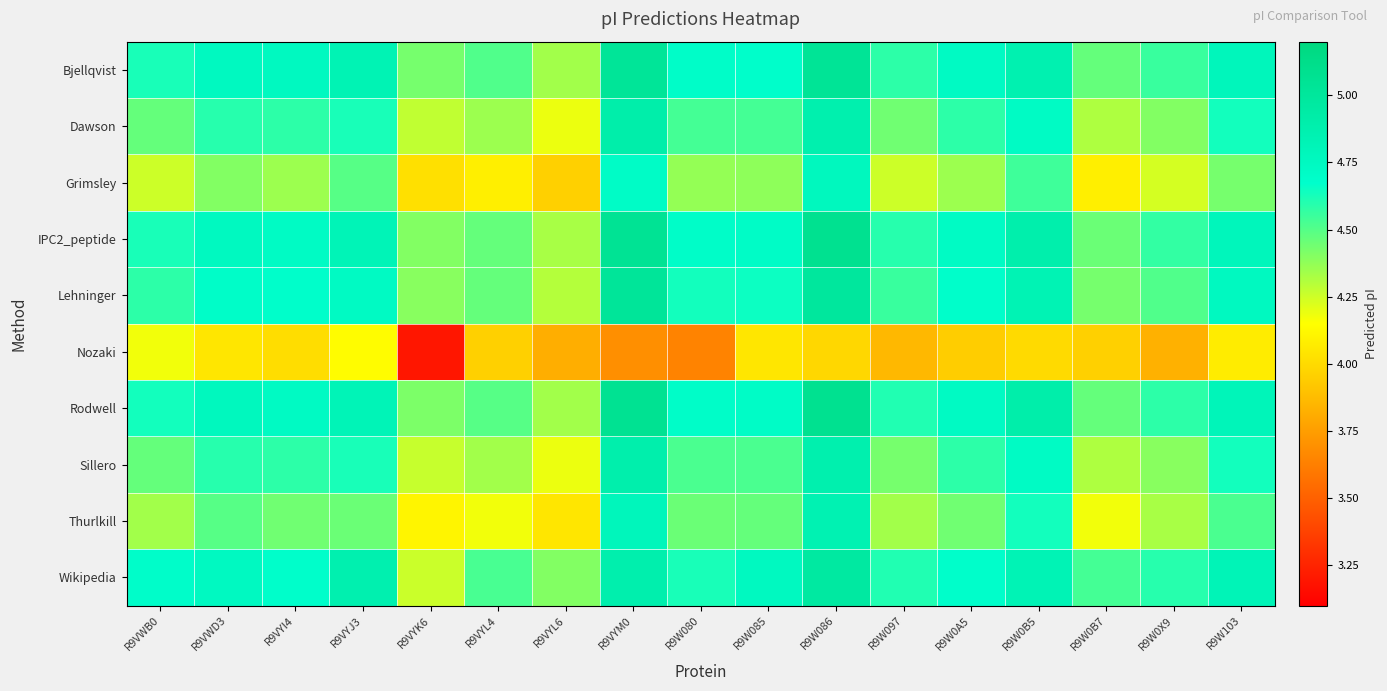

What is the maximum value shown in the chart?

5.1